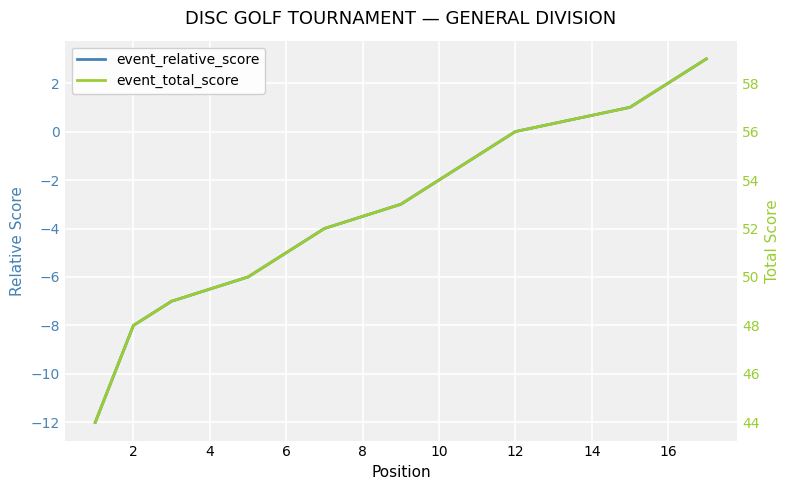

Which series has the largest total across all categories?

event_total_score